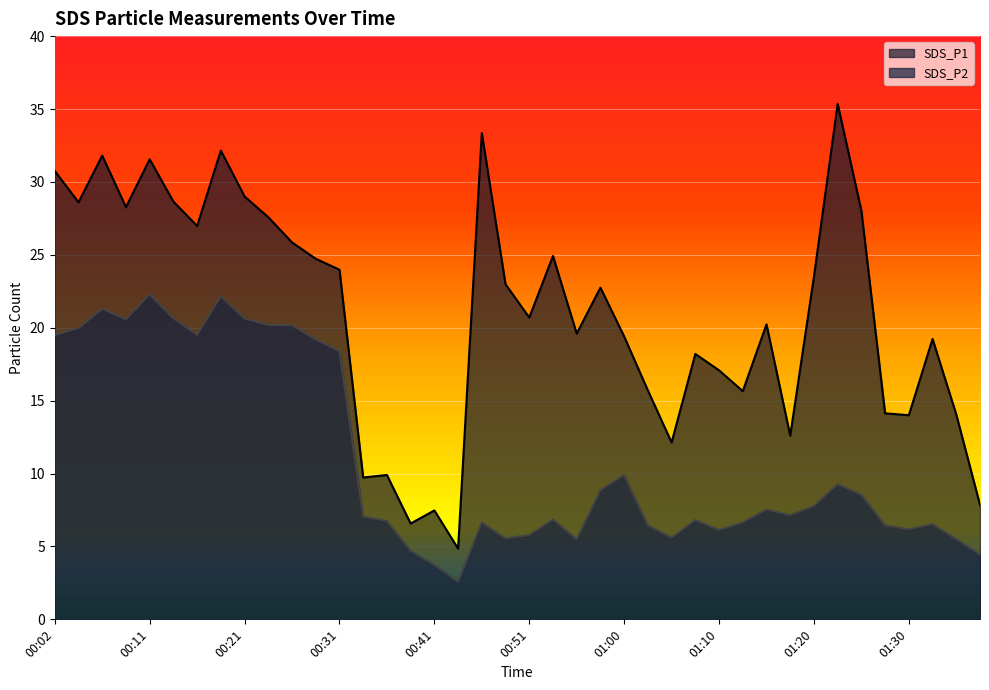

How many series are shown in this chart?

2